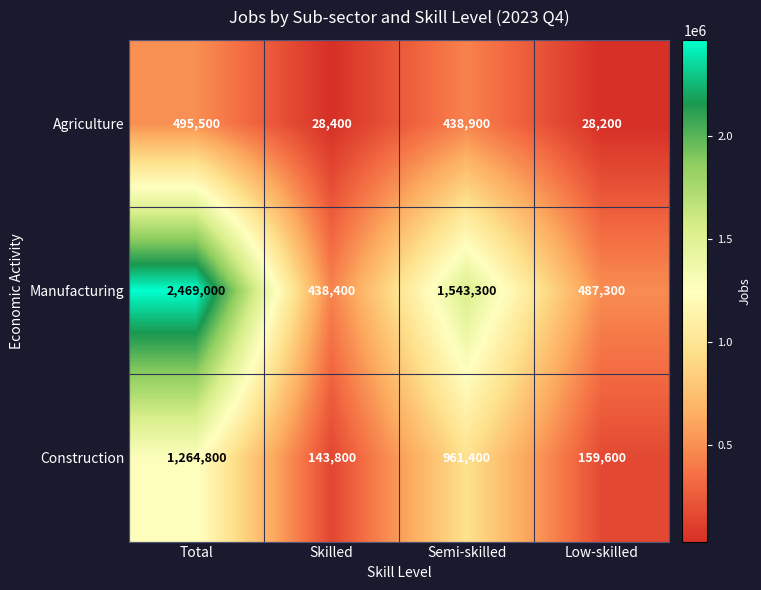

At which label does Agriculture first exceed 438900?

Total